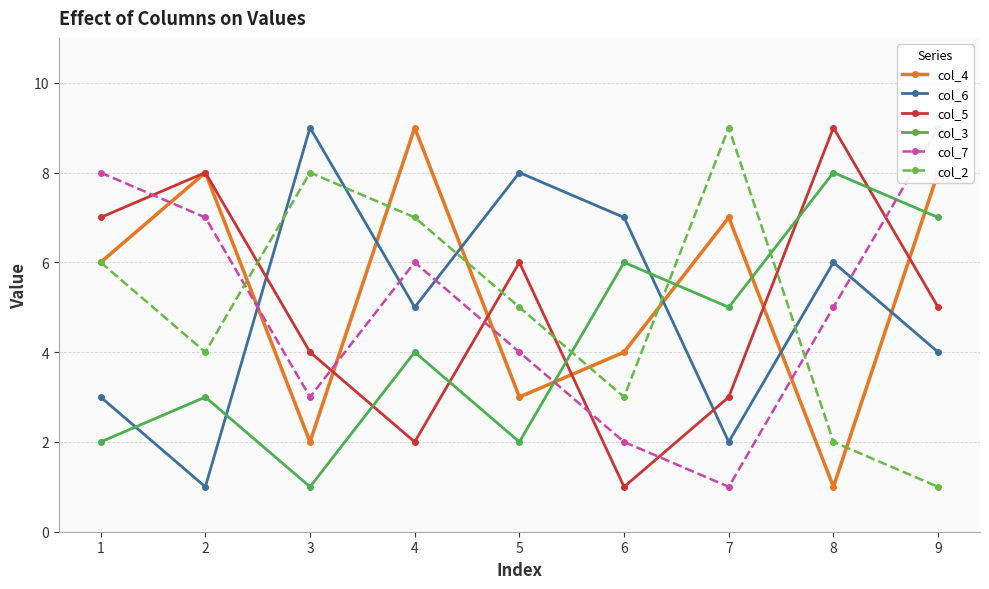

Reading right to left, list all the values displayed in this chart.

col_4: 9=8	8=1	7=7	6=4	5=3	4=9	3=2	2=8	1=6
col_6: 9=4	8=6	7=2	6=7	5=8	4=5	3=9	2=1	1=3
col_5: 9=5	8=9	7=3	6=1	5=6	4=2	3=4	2=8	1=7
col_3: 9=7	8=8	7=5	6=6	5=2	4=4	3=1	2=3	1=2
col_7: 9=9	8=5	7=1	6=2	5=4	4=6	3=3	2=7	1=8
col_2: 9=1	8=2	7=9	6=3	5=5	4=7	3=8	2=4	1=6